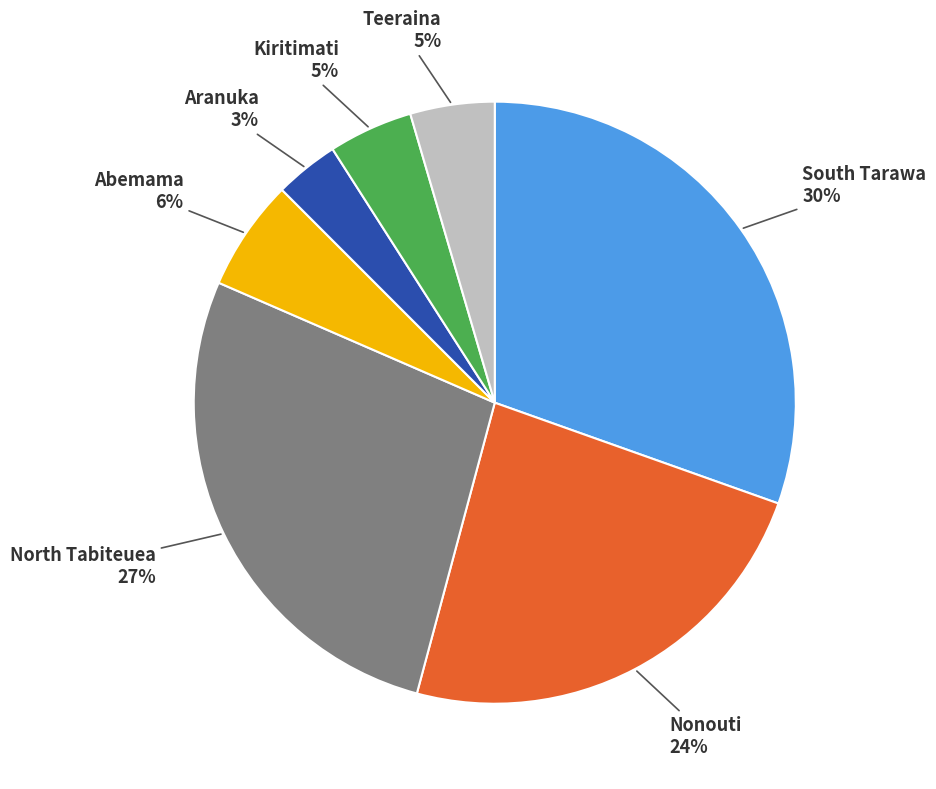

Does any single category account for the majority?

No